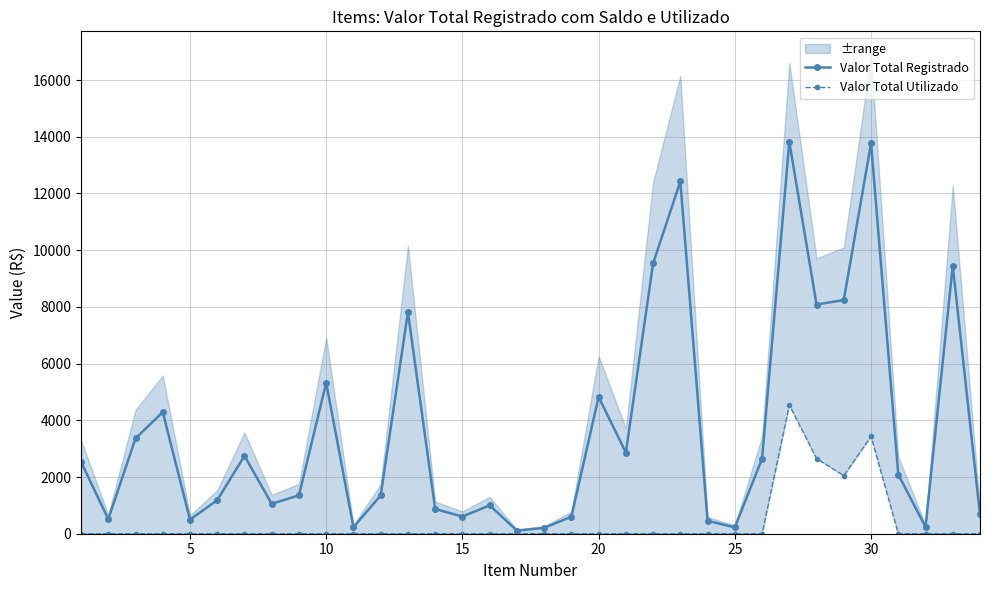

Reading right to left, transcribe all the data shown in this chart.

Valor Total Registrado: 678.8	9453.5	237.0	2087.8	13771.5	8241.0	8082.5	13819.8	2644.9	224.8	453.6	12423.0	9534.4	2859.7	4823.0	599.8	206.7	110.2	1001.1	605.9	871.9	7814.0	1349.2	233.2	5321.7	1354.7	1053.4	2745.8	1183.5	497.3	4291.6	3360.0	513.9	2537.5
Valor Total Utilizado: 0.0	0.0	0.0	0.0	3430.0	2050.0	2650.0	4540.0	0.0	0.0	0.0	0.0	0.0	0.0	0.0	0.0	0.0	0.0	0.0	0.0	0.0	0.0	0.0	0.0	0.0	0.0	0.0	0.0	0.0	0.0	0.0	0.0	0.0	0.0